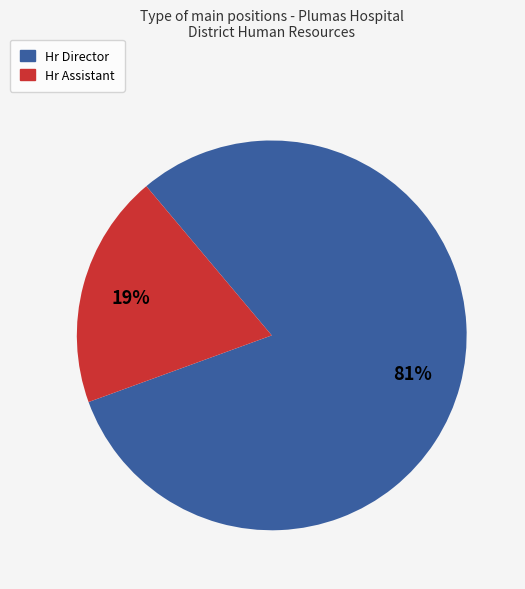

Is there any slice that represents more than half of the pie?

Yes